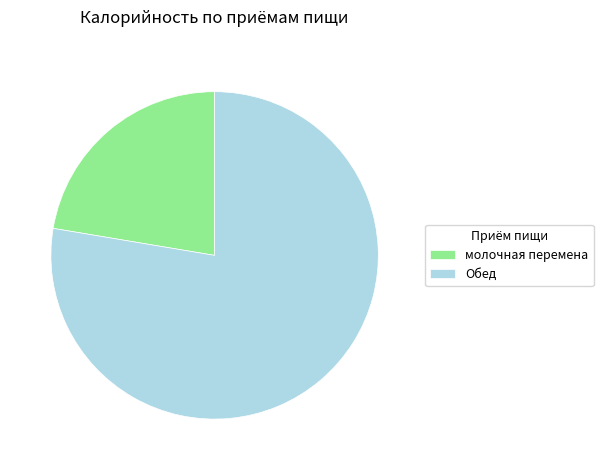

Combined, do молочная перемена and Обед account for over 50%?

Yes